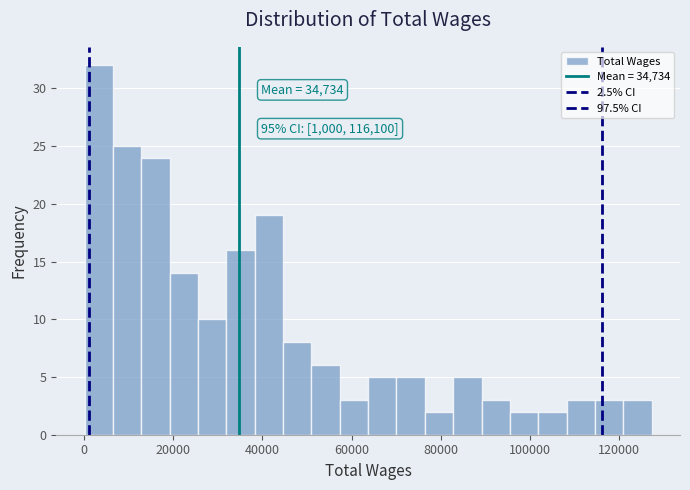

Read against the x-axis, roughly where is the centre of the tallest bar?

4000